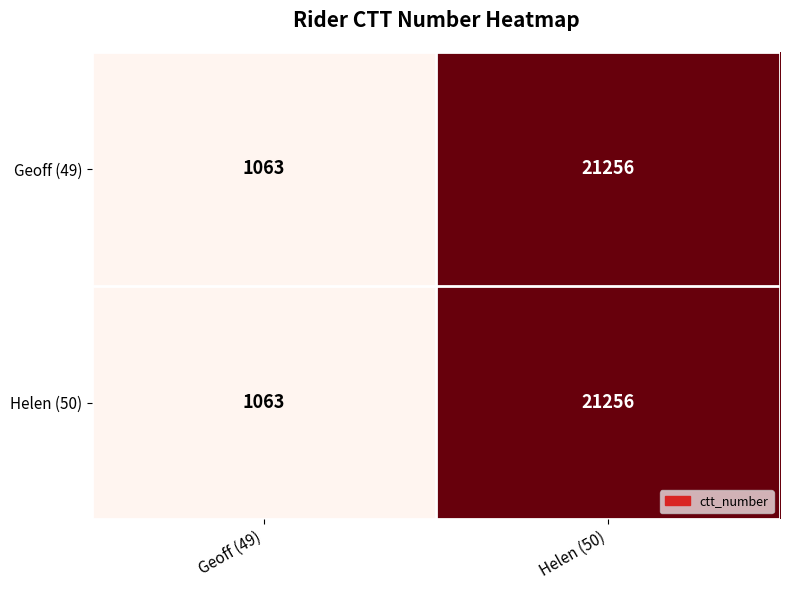

Reading left to right, extract all data points from this chart.

Geoff (49): 1063	21256
Helen (50): 1063	21256